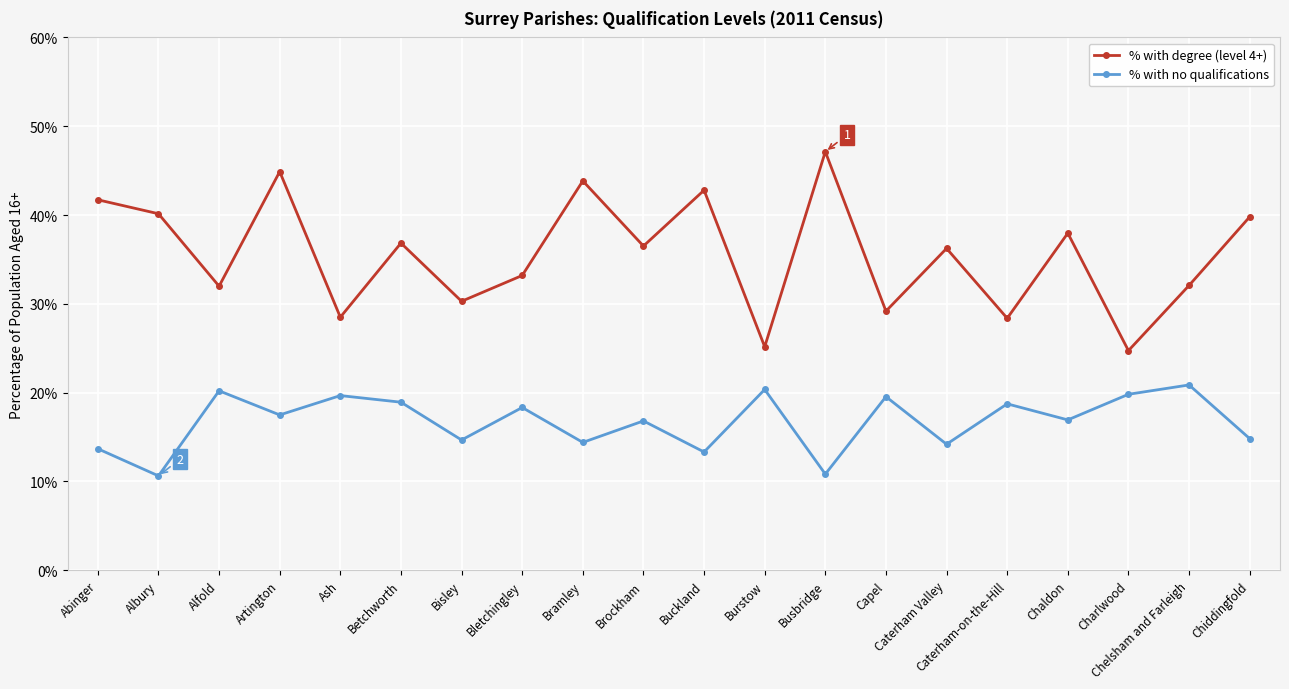

What is the approximate value of % with degree (level 4+) at Chaldon?

38.0